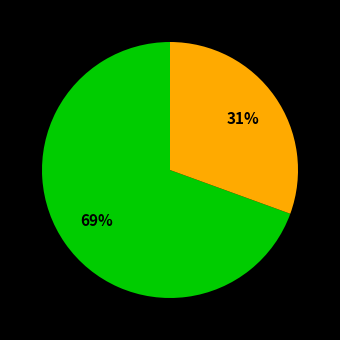

To the nearest percent, what is the average slice percentage?

50%